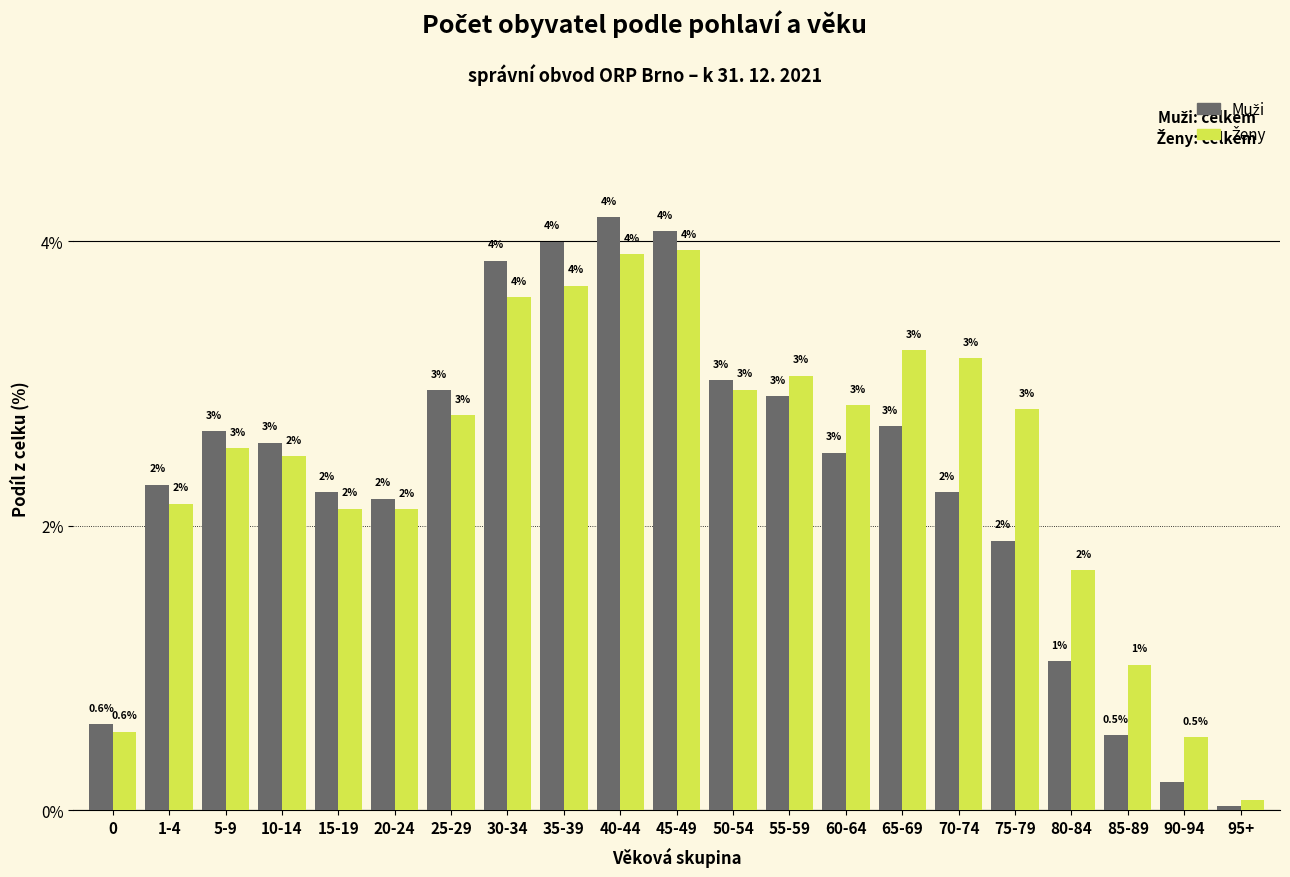

How many bars are there in total?

42